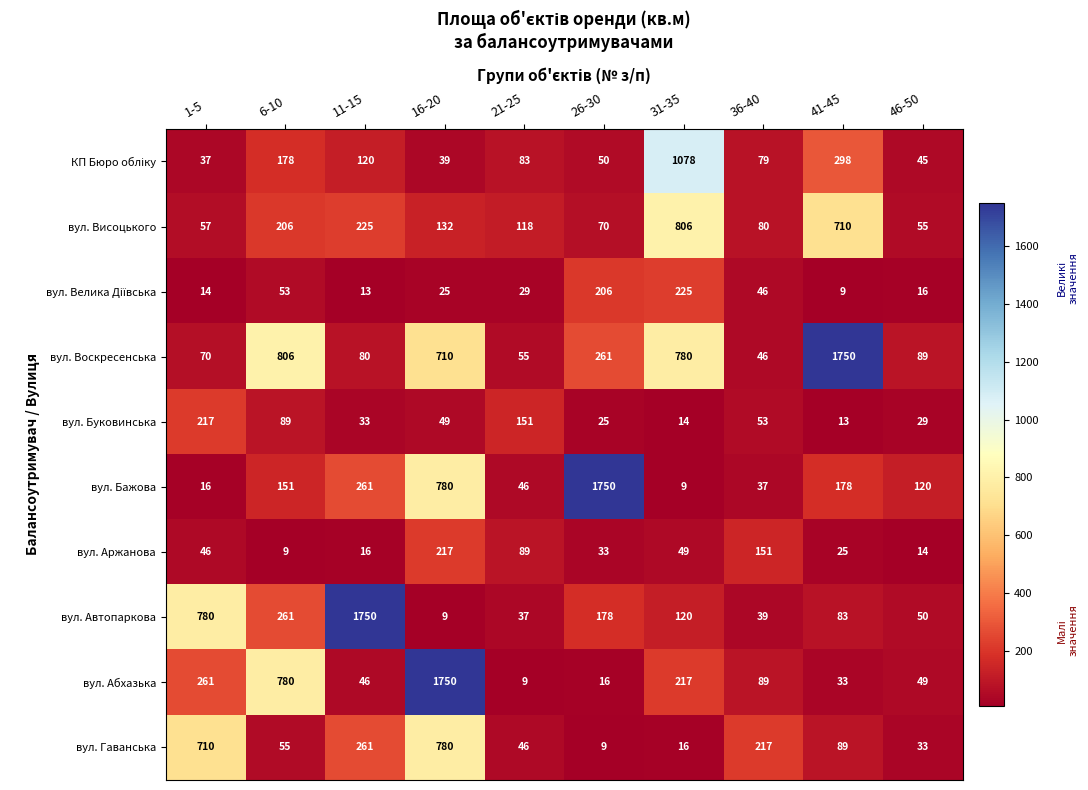

Where does the вул. Воскресенська series first go above 261?

6-10